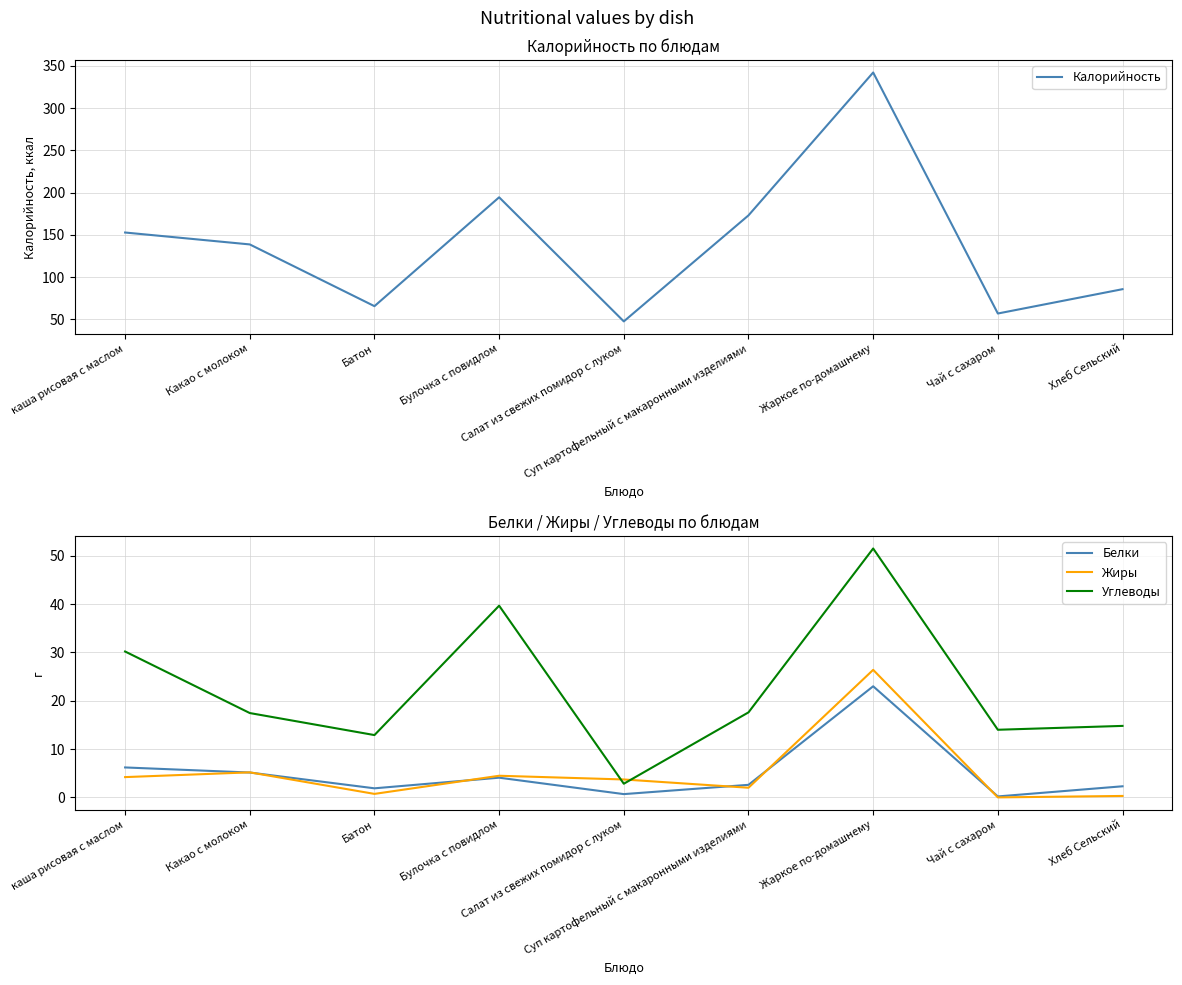

What are all the series names shown in the legend?

Калорийность, Белки, Жиры, Углеводы